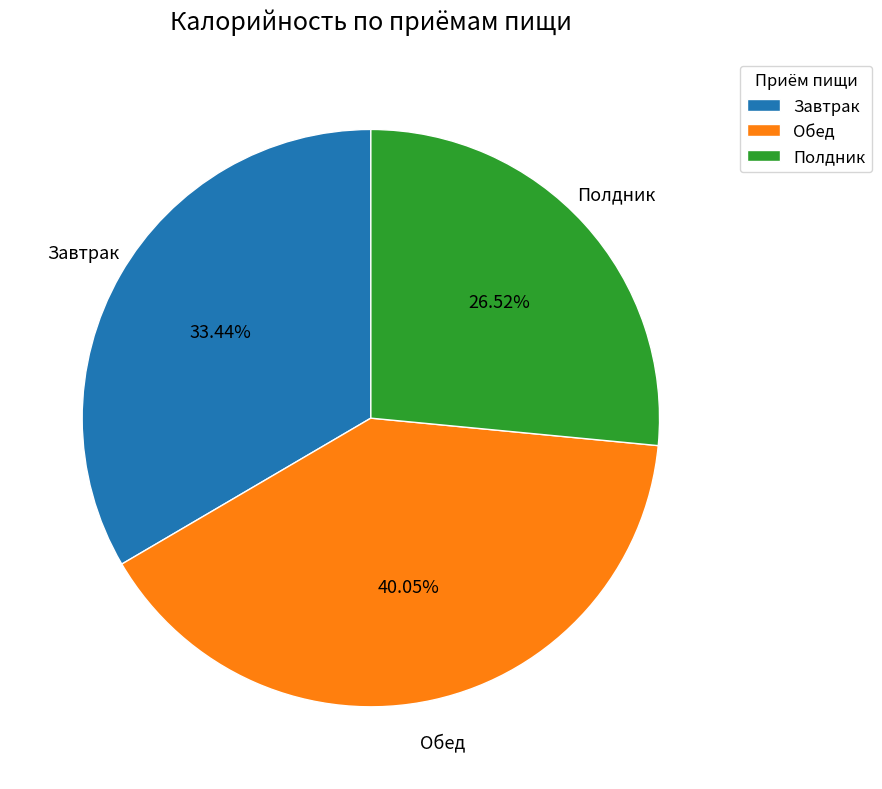

Is it true that Полдник is 27% of the pie?

True